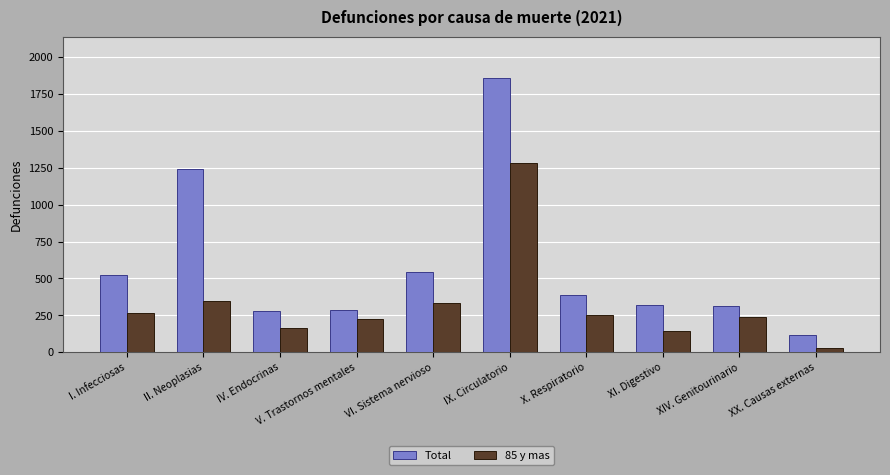

What position from the right is I. Infecciosas?

10